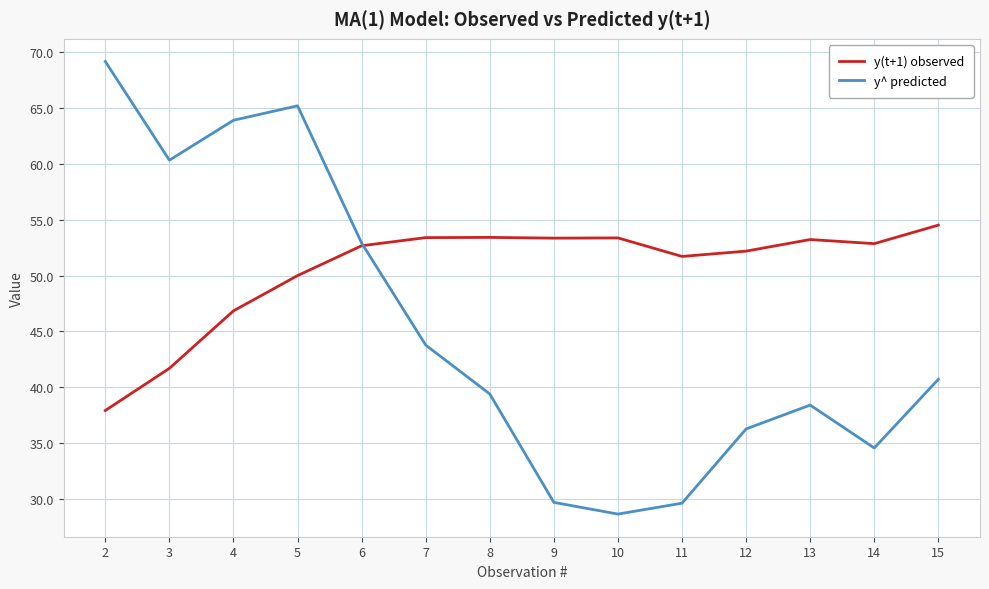

What is the total value across all series at 10?

82.0